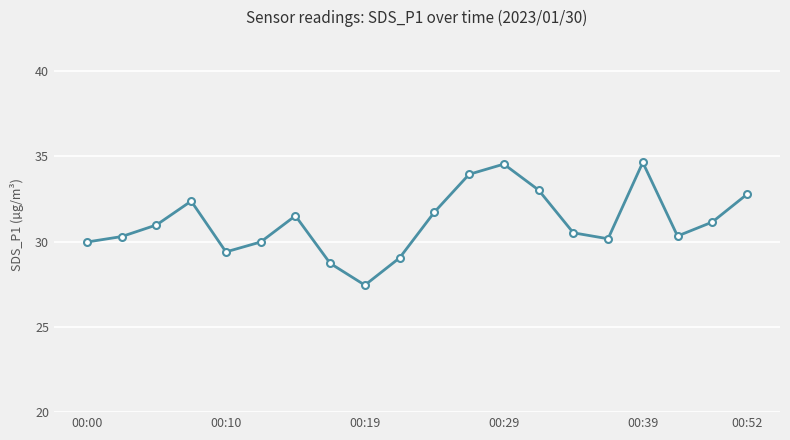

What is the difference between the second highest and minimum values?

7.1